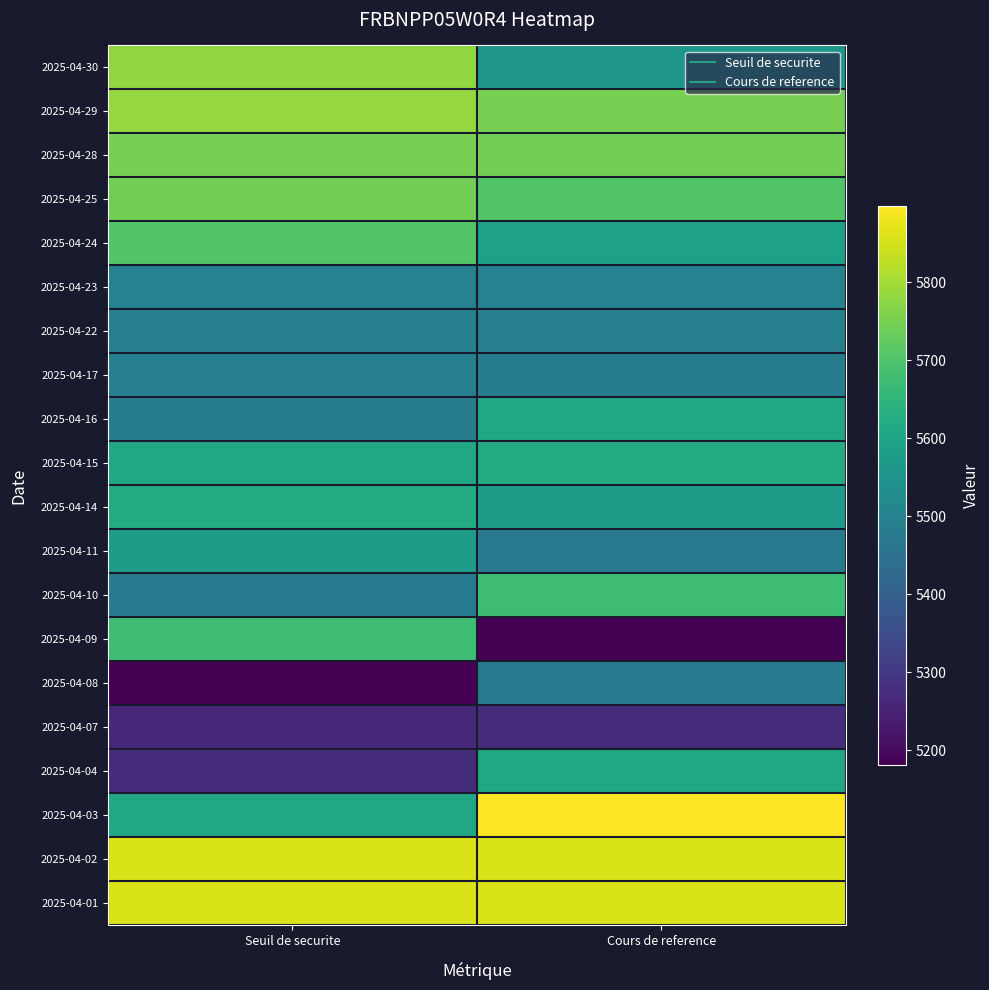

Which label corresponds to the largest value in the chart?

Cours de reference